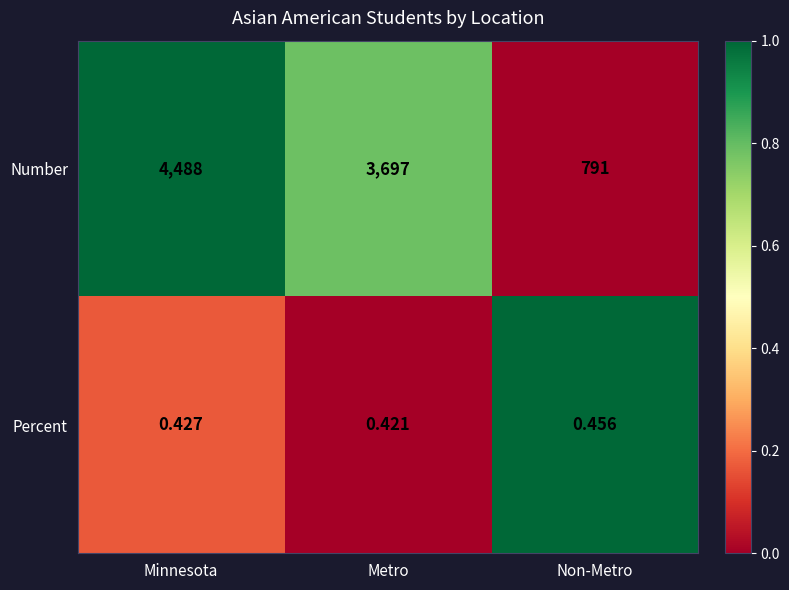

Which series has the largest total across all categories?

Number